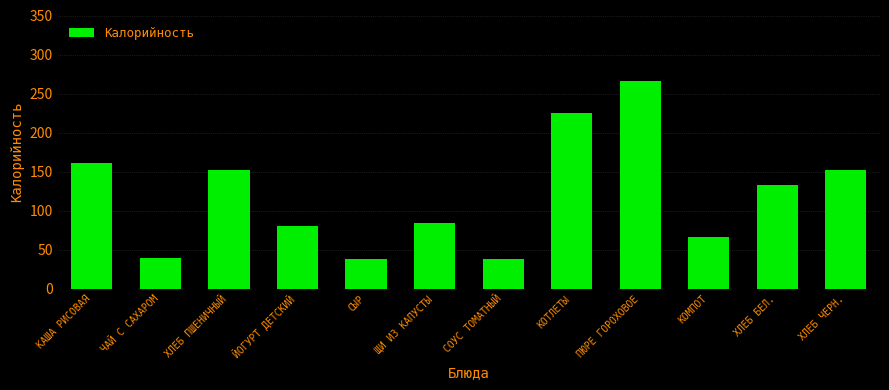

Is it true that the value at ХЛЕБ БЕЛ. is 216.1?

False